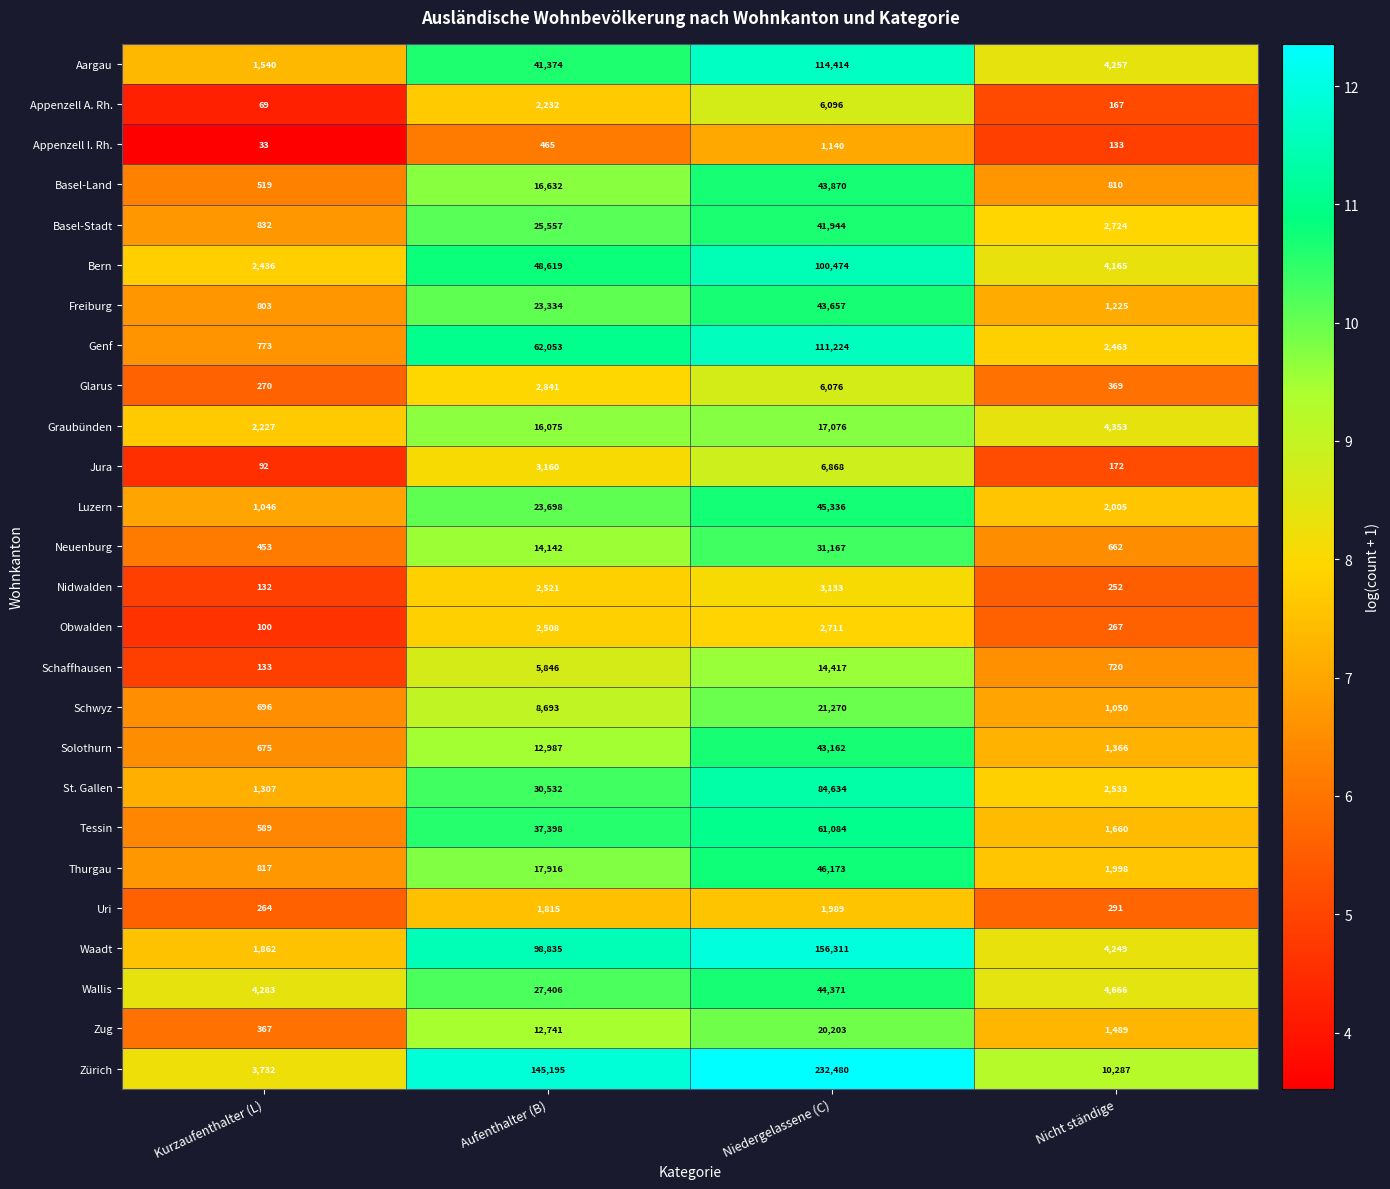

Where is Uri nearest to the value 1126?

Aufenthalter (B)